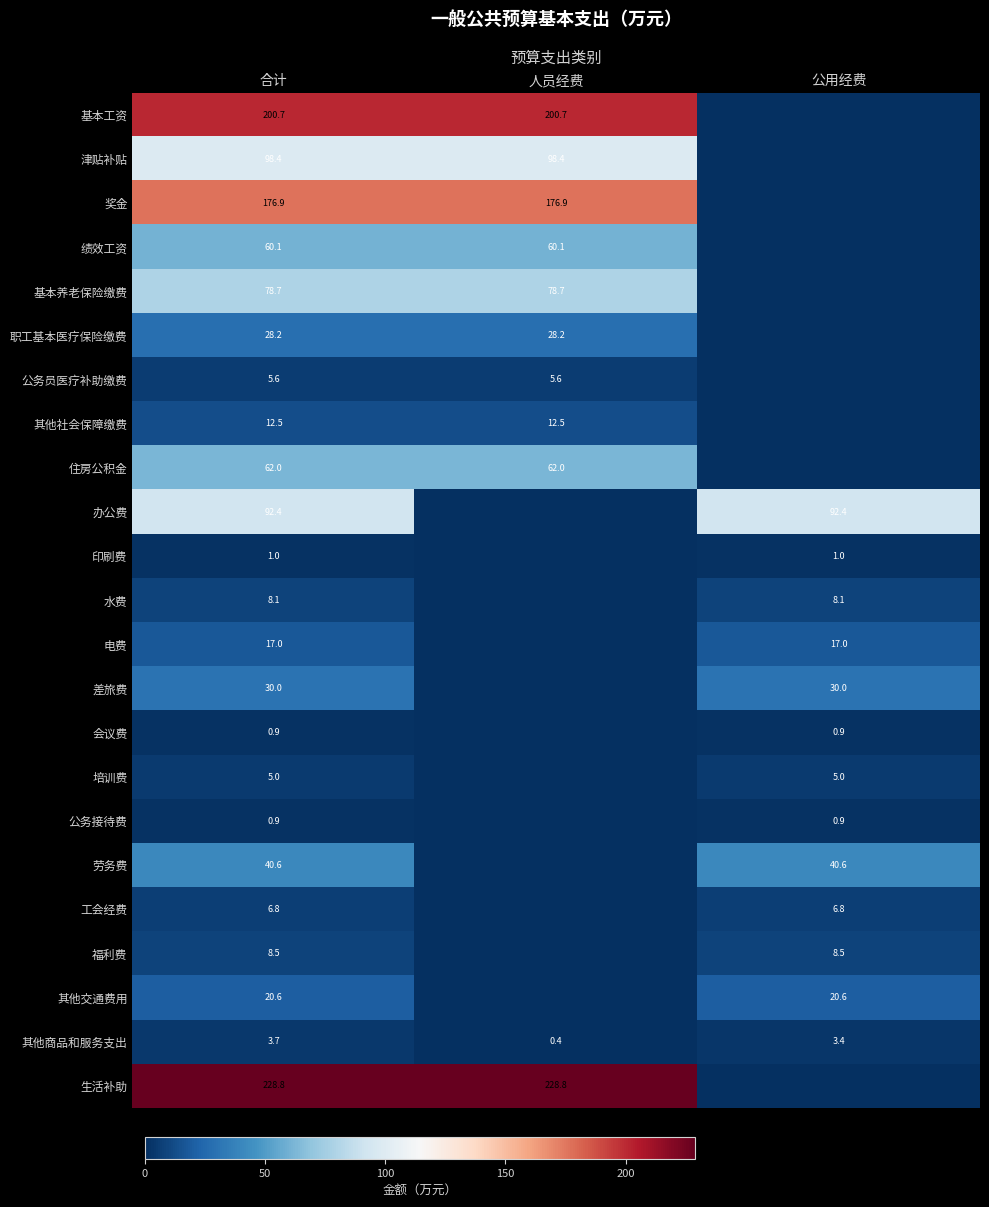

True or false: 职工基本医疗保险缴费 has a value of 40.6 at 合计.

False